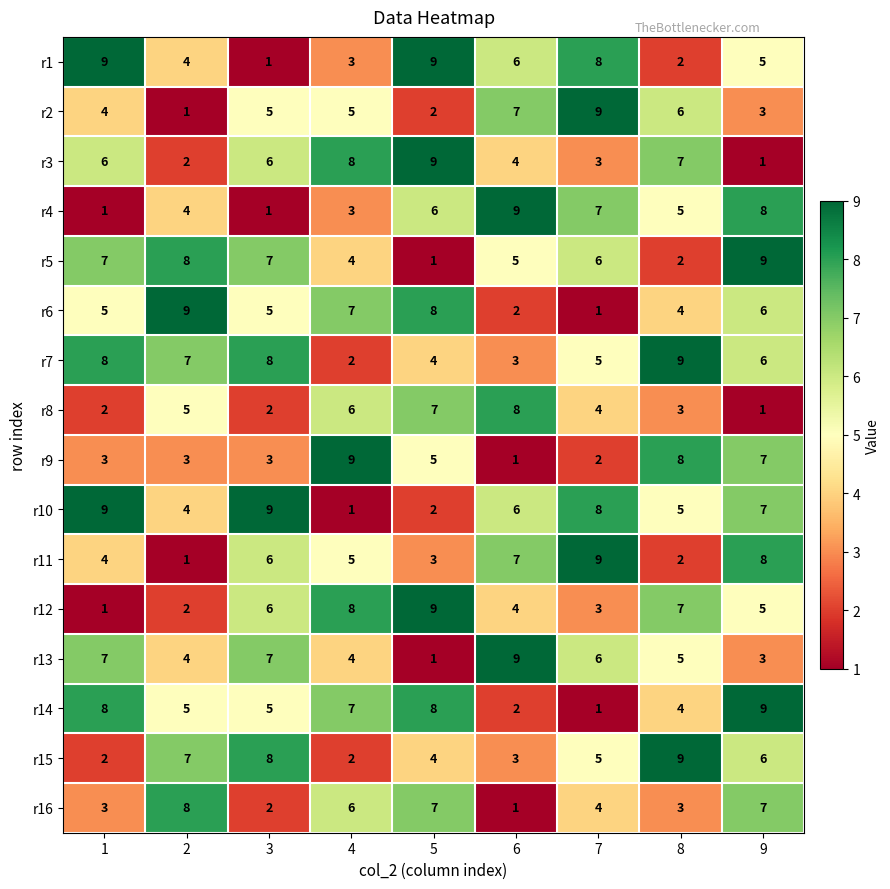

Which series changed the most between 2 and 8?

r5